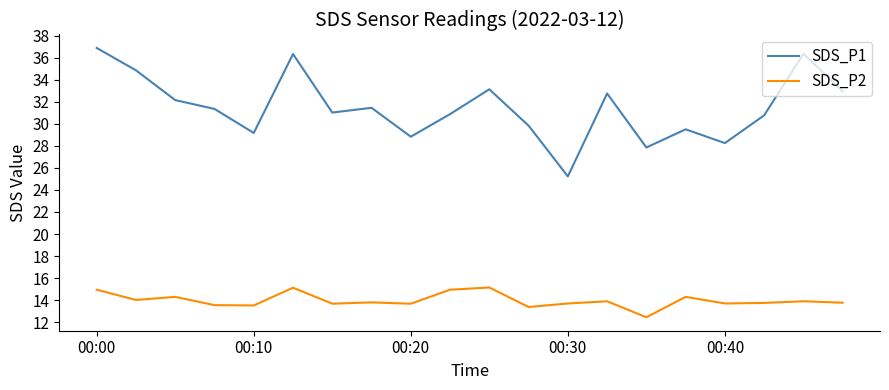

True or false: SDS_P2 and SDS_P1 cross at least once.

False